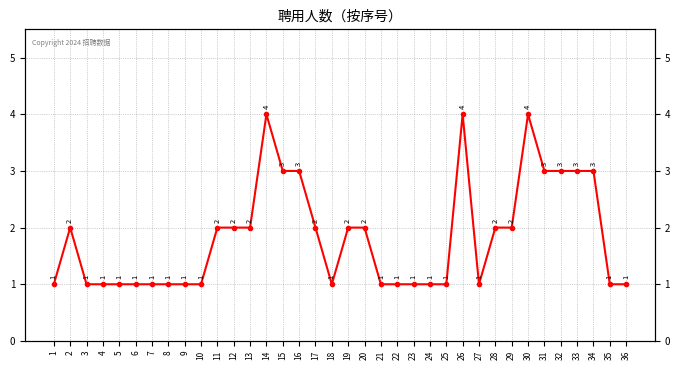

What is the smallest value displayed?

1